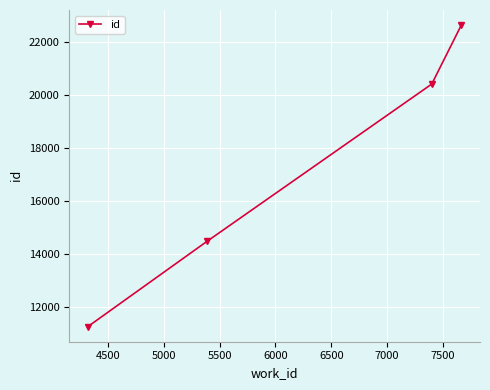

How many data points are less than 20413?

2